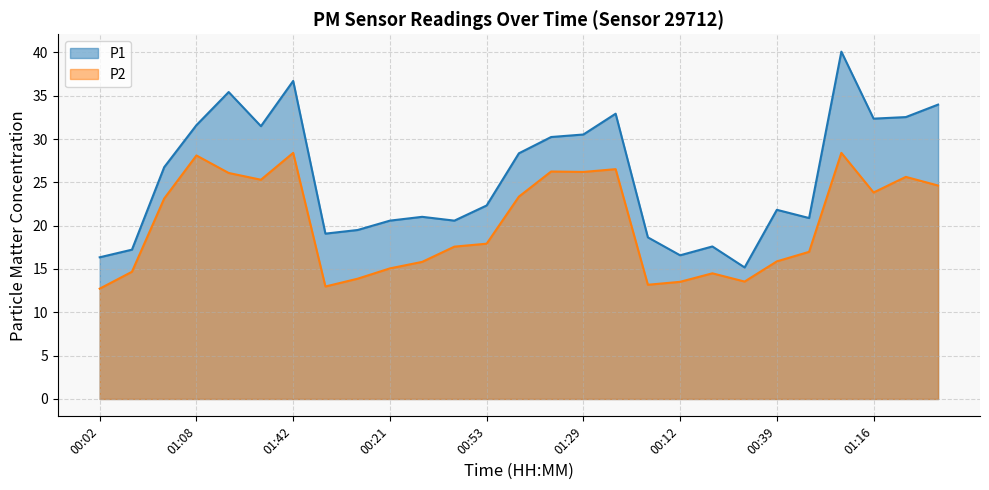

How many lines are shown in the chart?

2